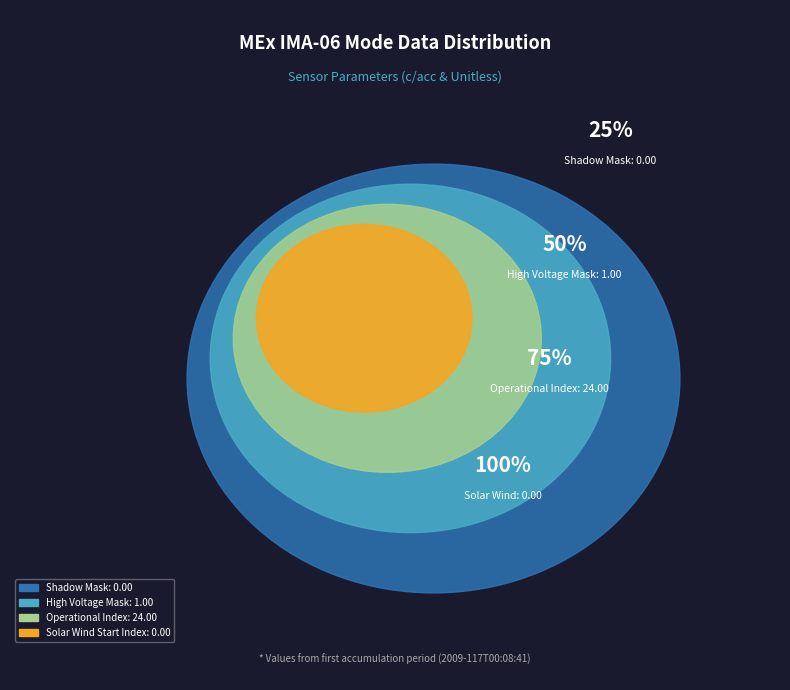

The High Voltage Mask slice represents 4% of the pie. True or false?

True